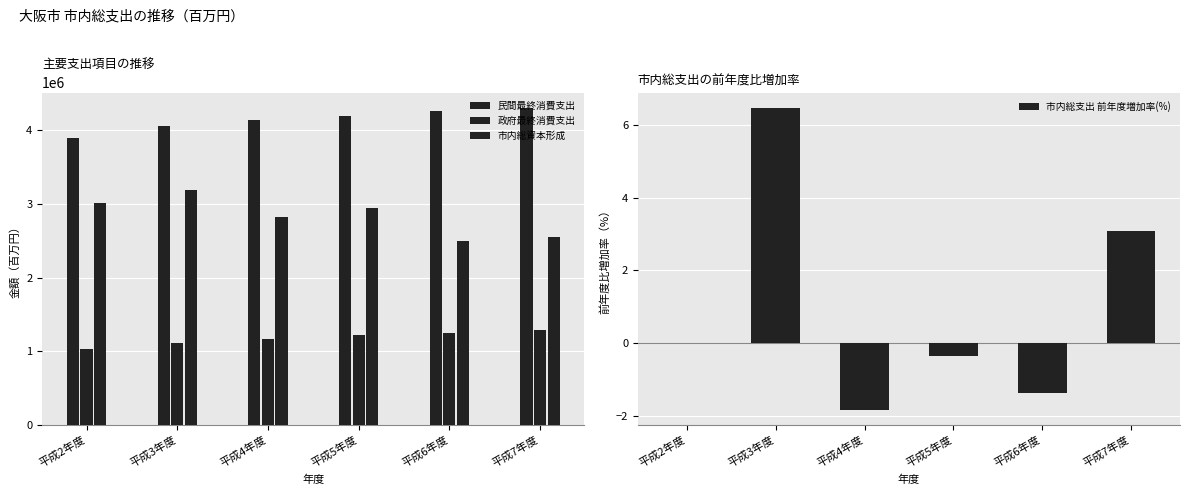

The 政府最終消費支出 series shows 1246534.0 at 平成6年度. True or false?

True